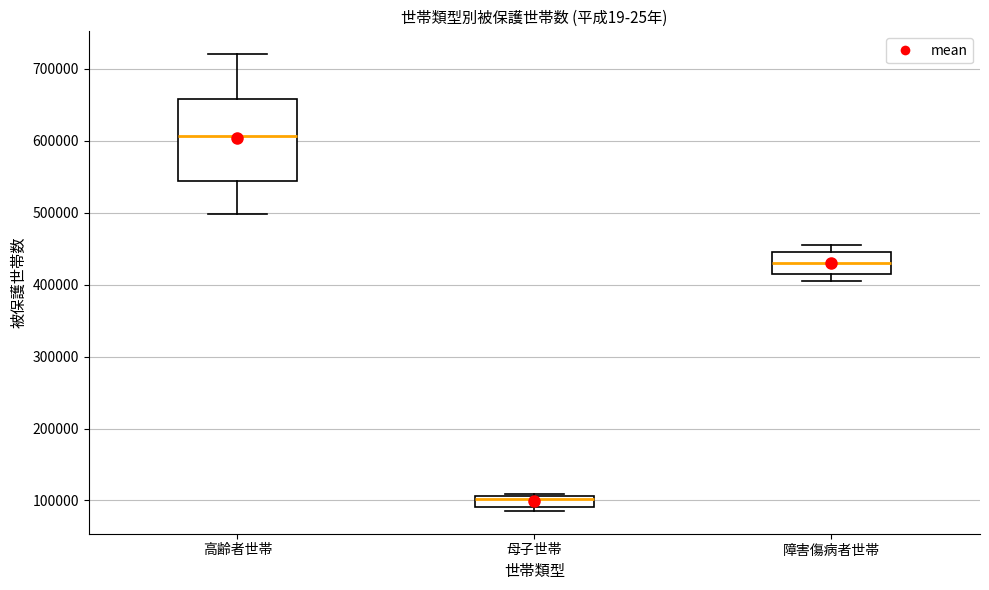

Reading left to right, read every box against the y-axis: the position of its median line, the range the box covers, and the ends of its whiskers. The values are not printed on the chart, so give them approximately, as read against the axis.

高齢者世帯: median 610000, box 540000 to 660000, whiskers 500000 to 720000
母子世帯: median 100000, box 90000 to 110000, whiskers 90000 (just below the box's lower edge) to 110000
障害傷病者世帯: median 430000, box 420000 to 450000, whiskers 410000 to 450000 (just above the box's upper edge)